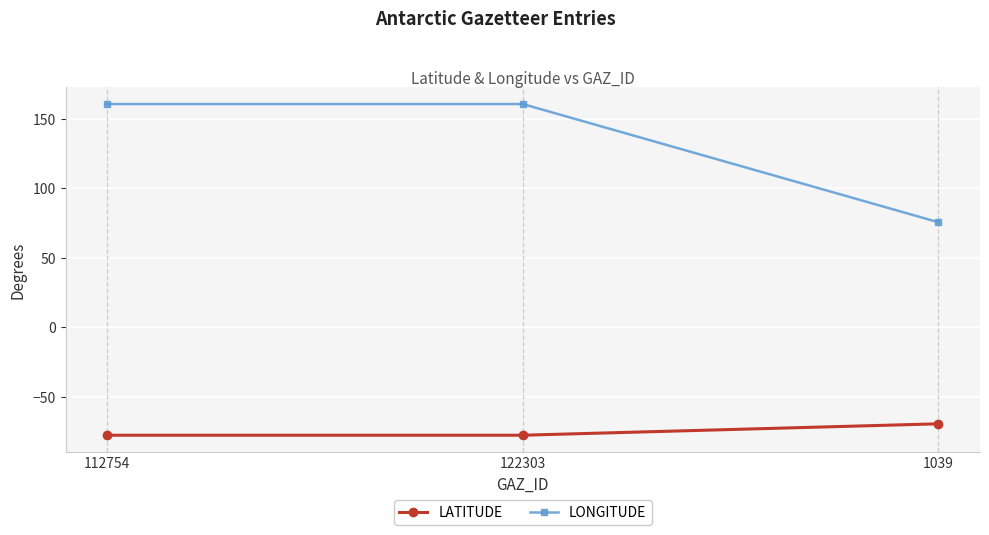

Which series has the largest total across all categories?

LONGITUDE